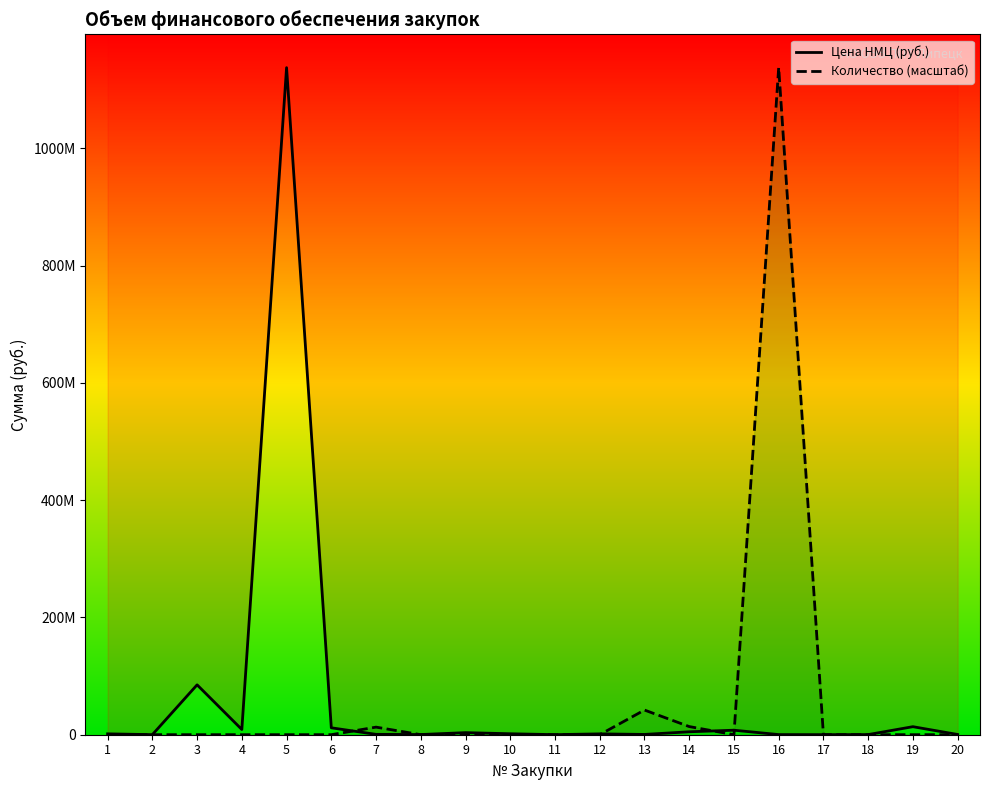

How many distinct data groups are displayed?

2